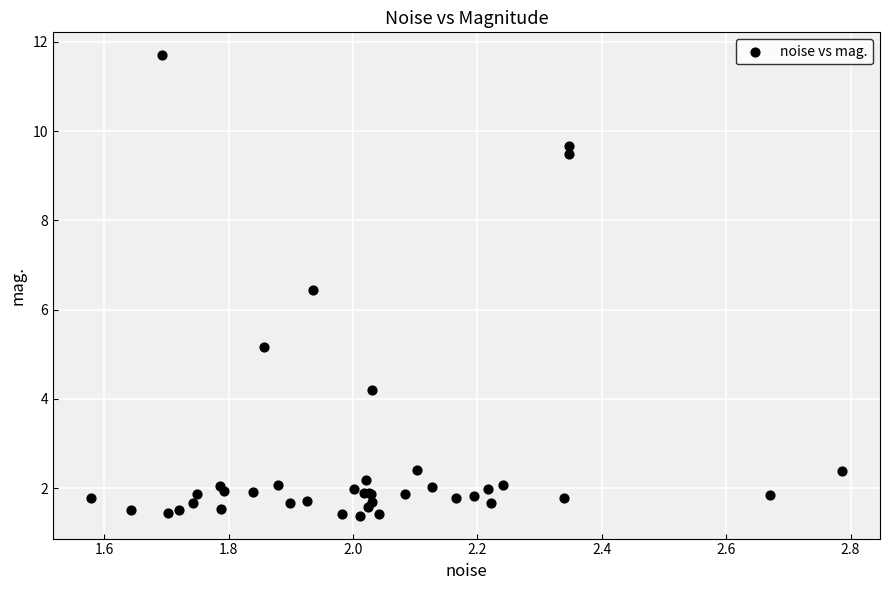

What Y value in the scatter plot is closest to 6?

6.4